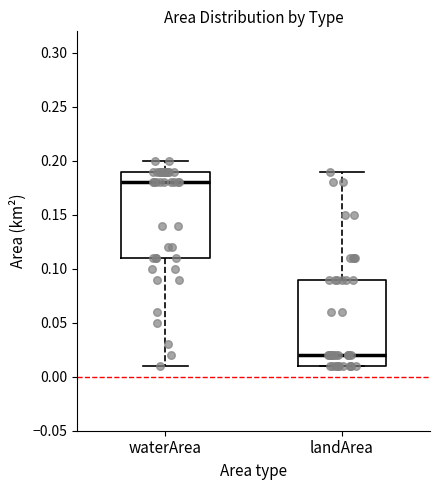

Reading left to right, read every box against the y-axis: the position of its median line, the range the box covers, and the ends of its whiskers. The values are not printed on the chart, so give them approximately, as read against the axis.

waterArea: median 0.18, box 0.11 to 0.19, whiskers 0.01 to 0.20
landArea: median 0.02, box 0.01 to 0.09, whiskers 0.01 to 0.19